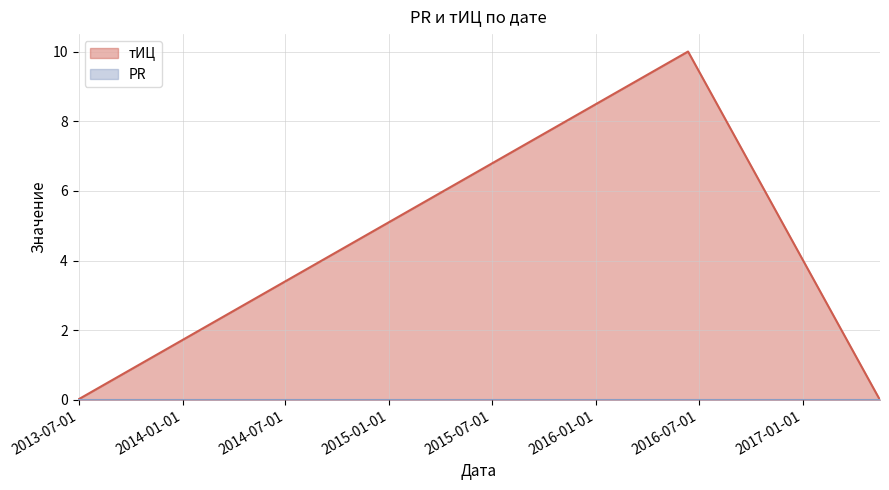

The chart shows a value of 0 at 2017-05-17. True or false?

True